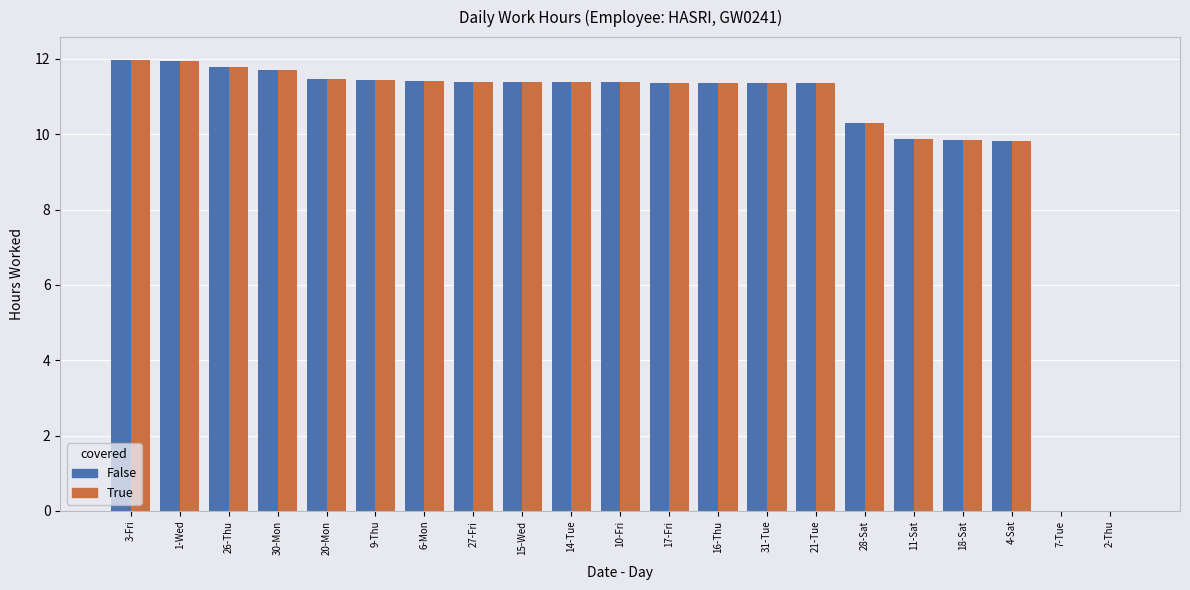

Are the bars grouped side by side (vs. stacked)?

Yes